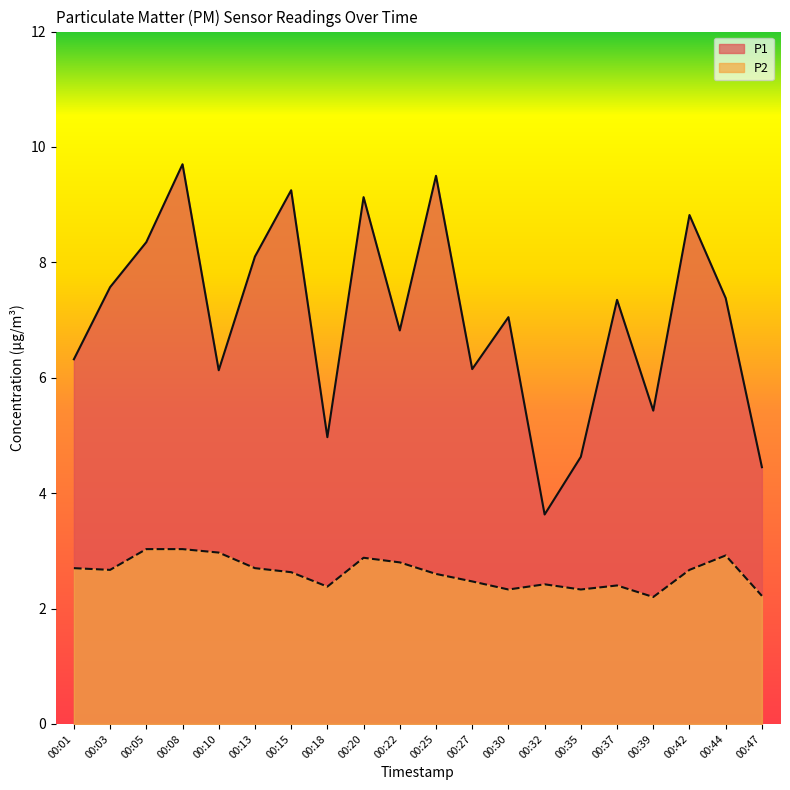

What is the value of the P2 point at the 6th from the left?

2.7